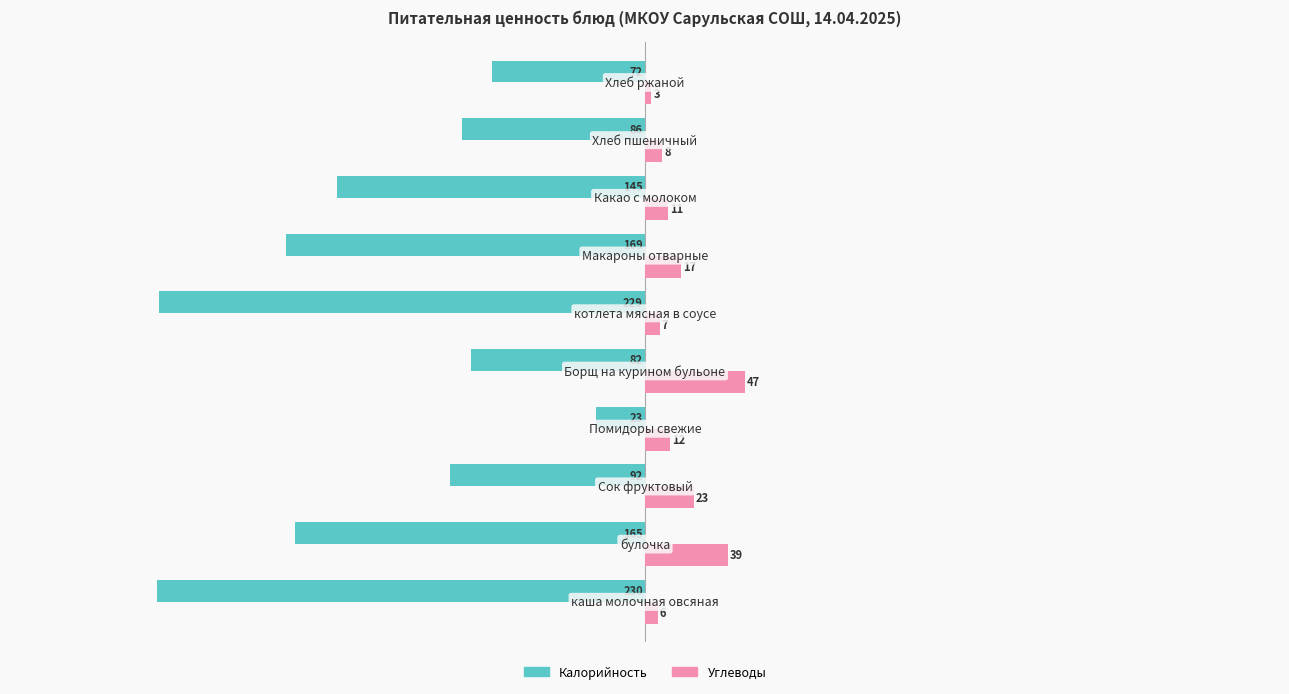

What is the minimum value for Калорийность?

-230